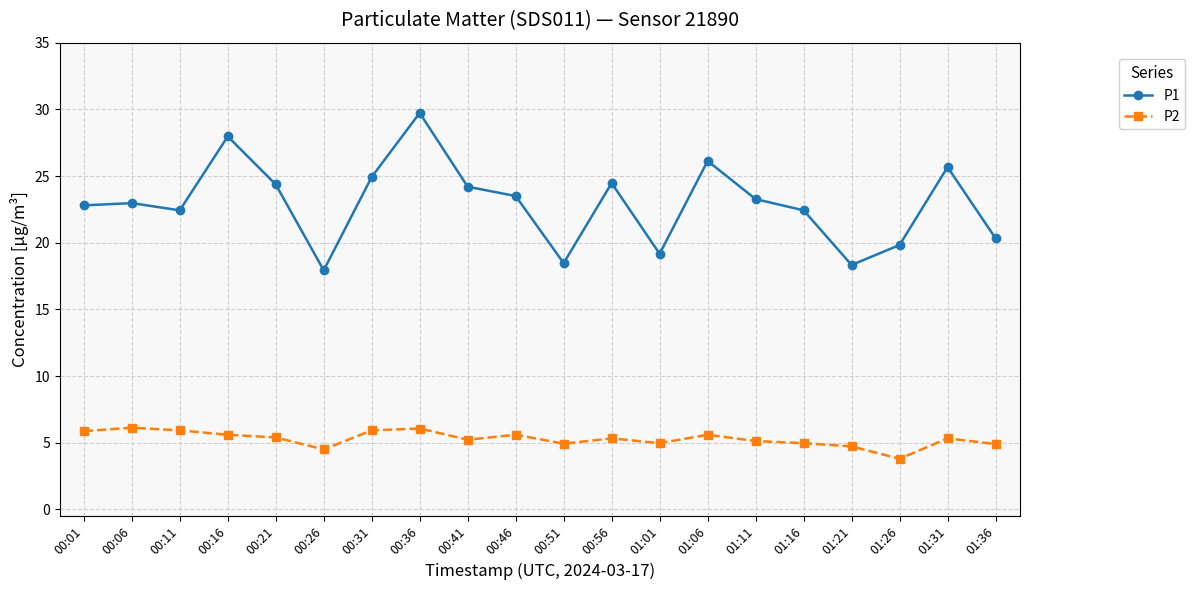

What is the approximate value of P1 at 00:56?

24.5